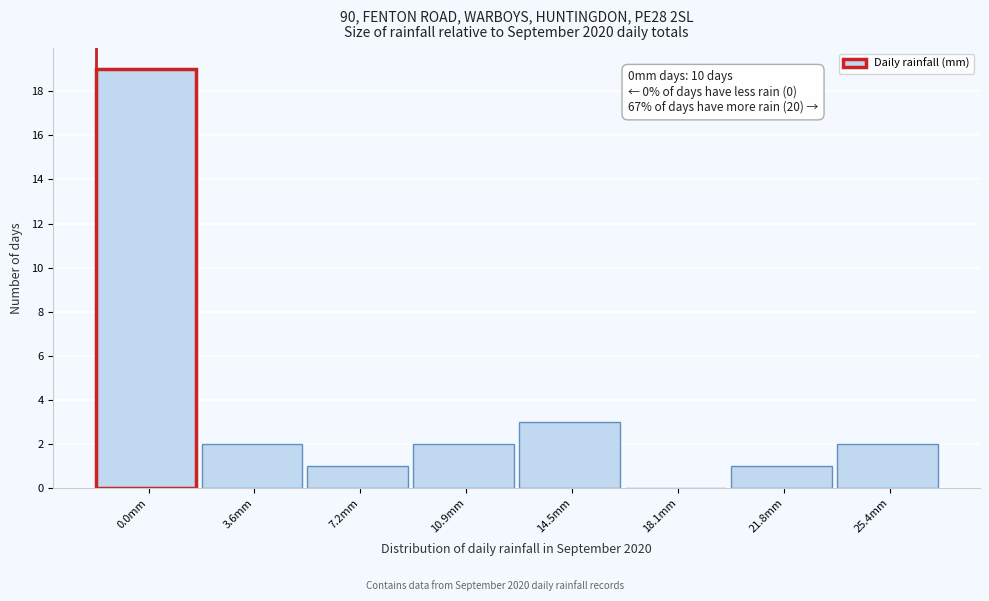

Reading left to right, list all the values displayed in this chart.

0.0mm=19	3.6mm=2	7.2mm=1	10.9mm=2	14.5mm=3	18.1mm=0	21.8mm=1	25.4mm=2